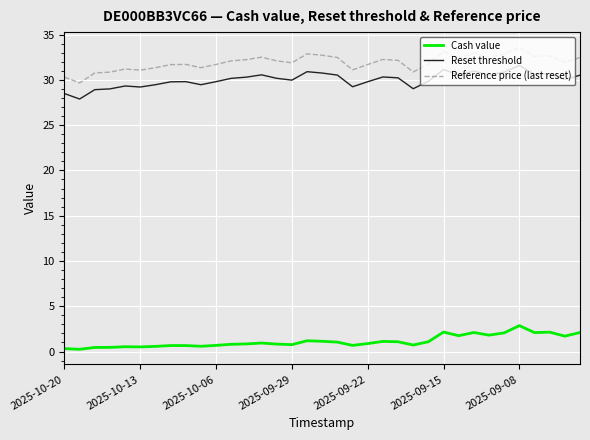

Is this an area chart (filled region under the line)?

No